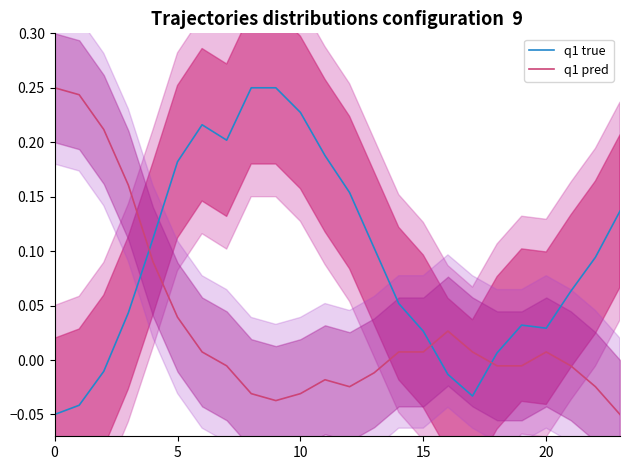

How many lines are shown in the chart?

2